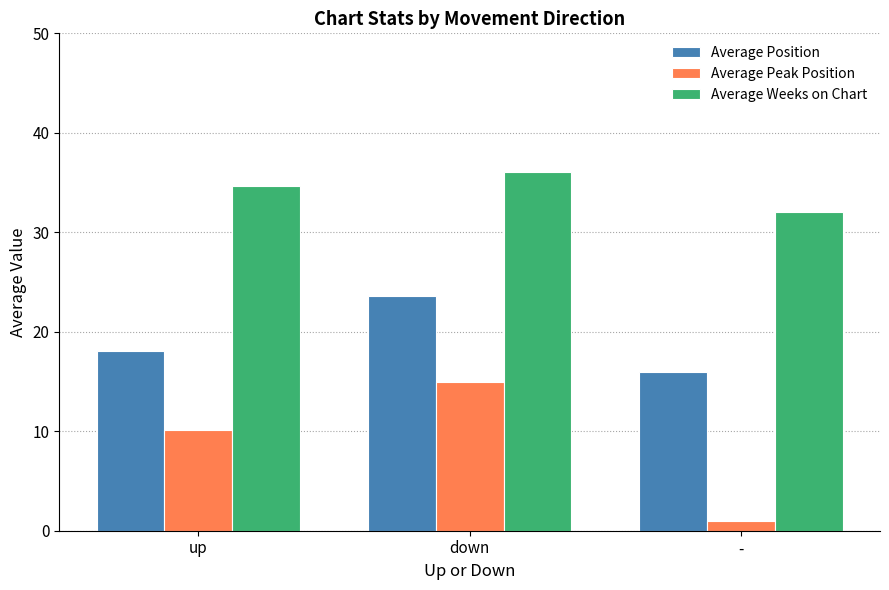

How many data points in Average Position are less than 18?

1